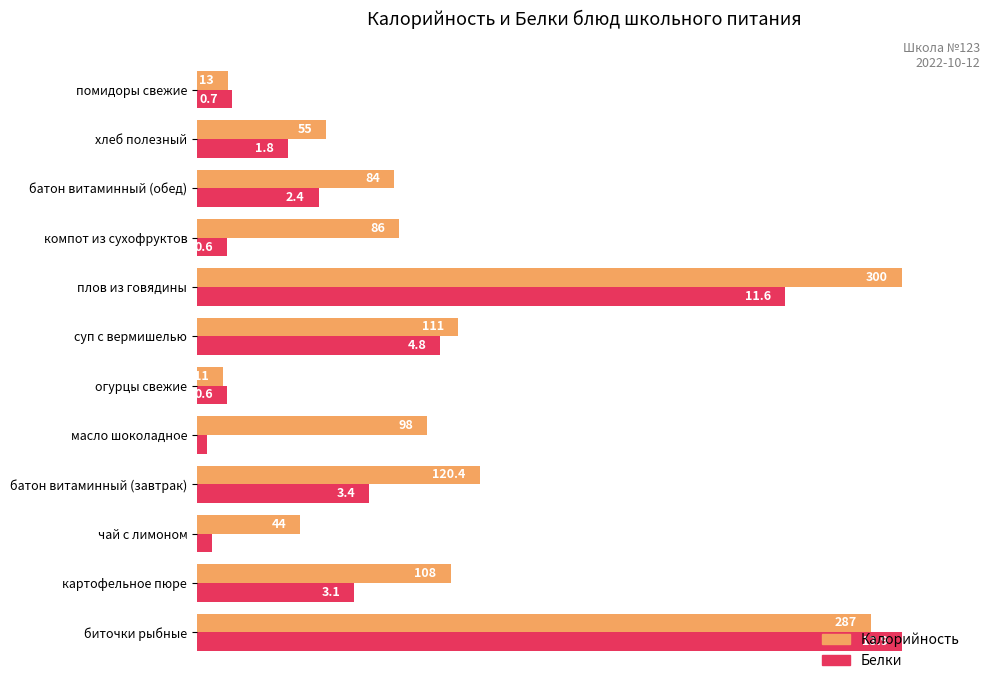

What is the label of the 11th bar from the right?

картофельное пюре